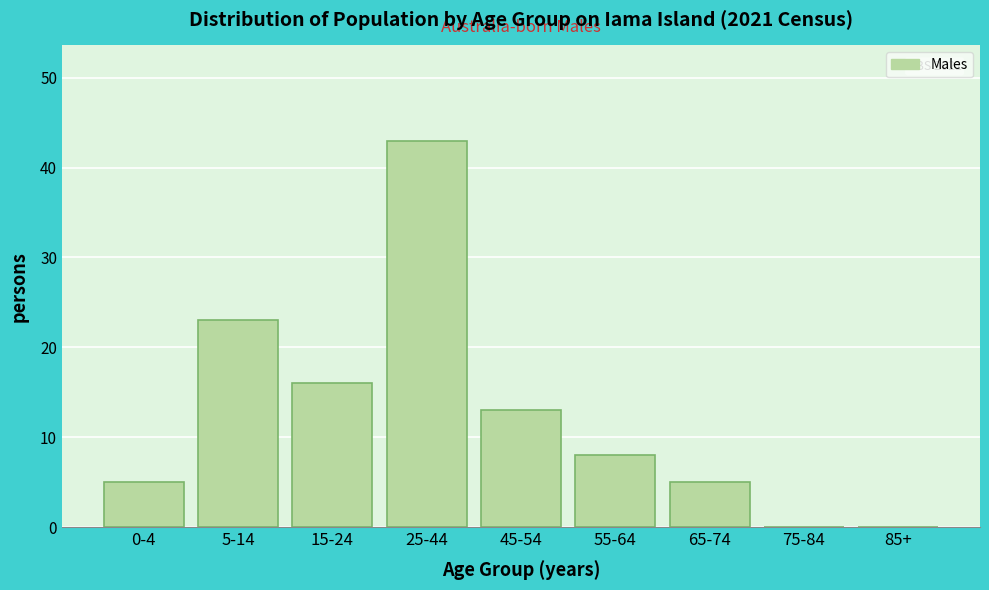

Reading left to right, what are all the values shown in this chart?

0-4=5	5-14=23	15-24=16	25-44=43	45-54=13	55-64=8	65-74=5	75-84=0	85+=0